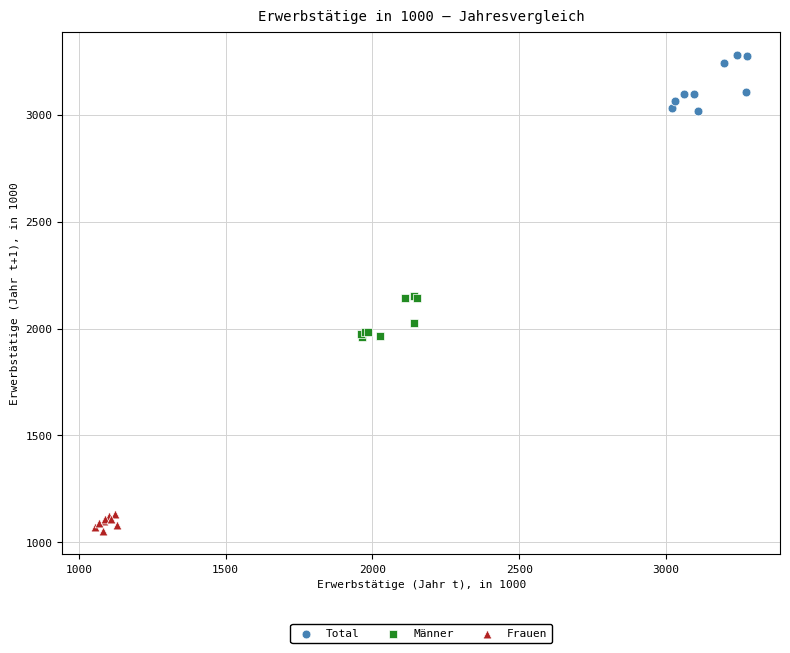

Which series reaches the maximum Y coordinate?

Total